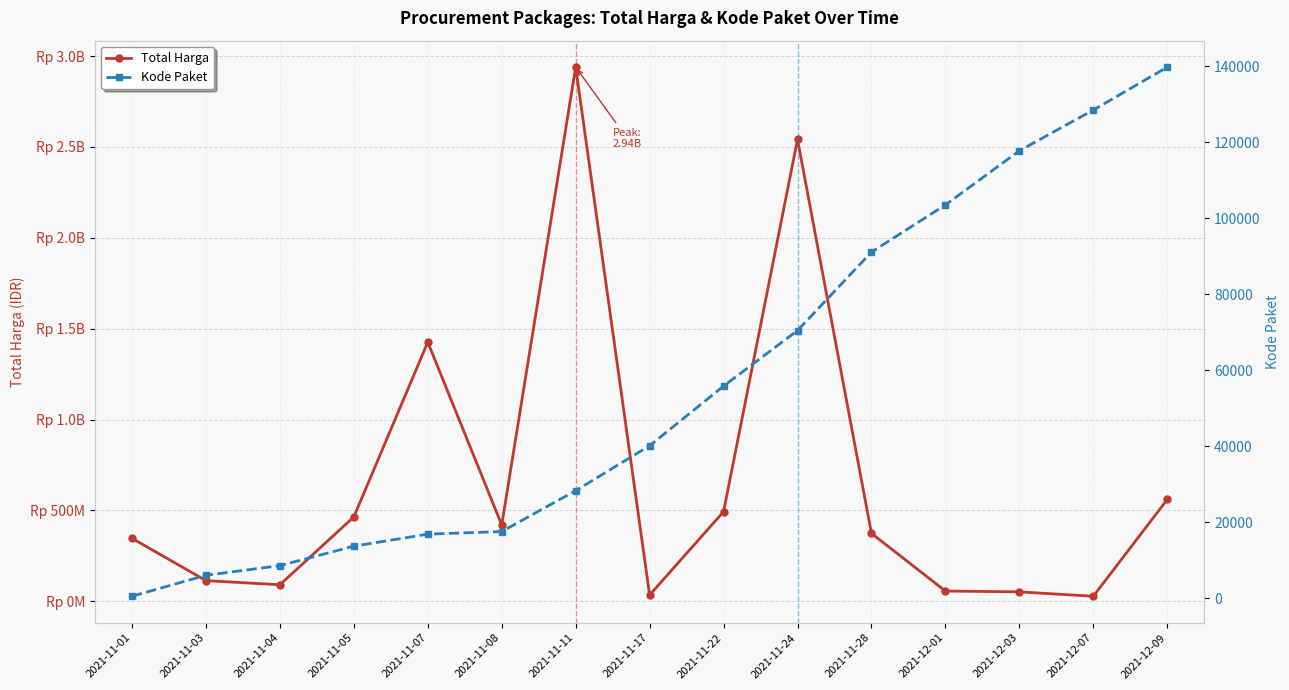

What is the label of the 13th point from the right?

2021-11-04